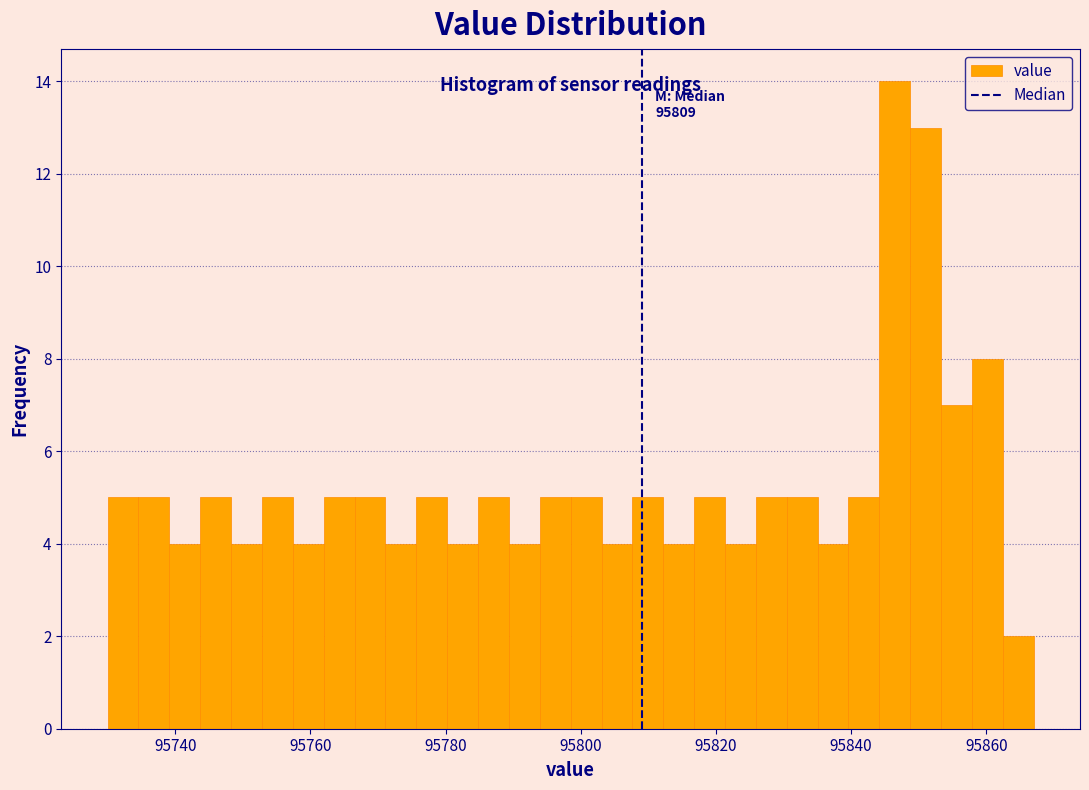

Around what value on the x-axis is the tallest bar? Give the approximate position of its centre, as read against the axis.

95846